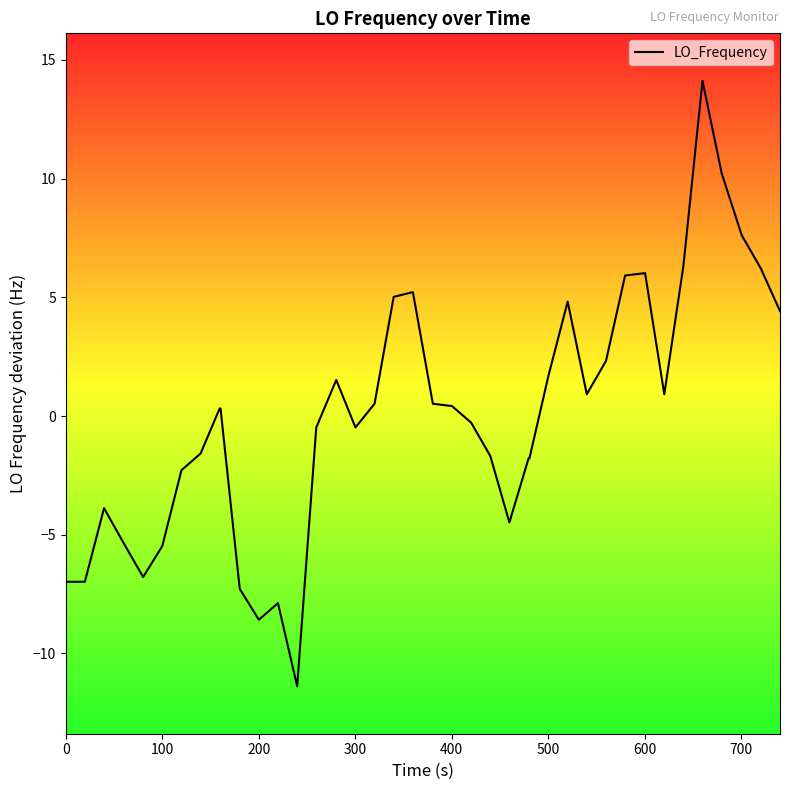

What is the smallest value displayed?

-11.4